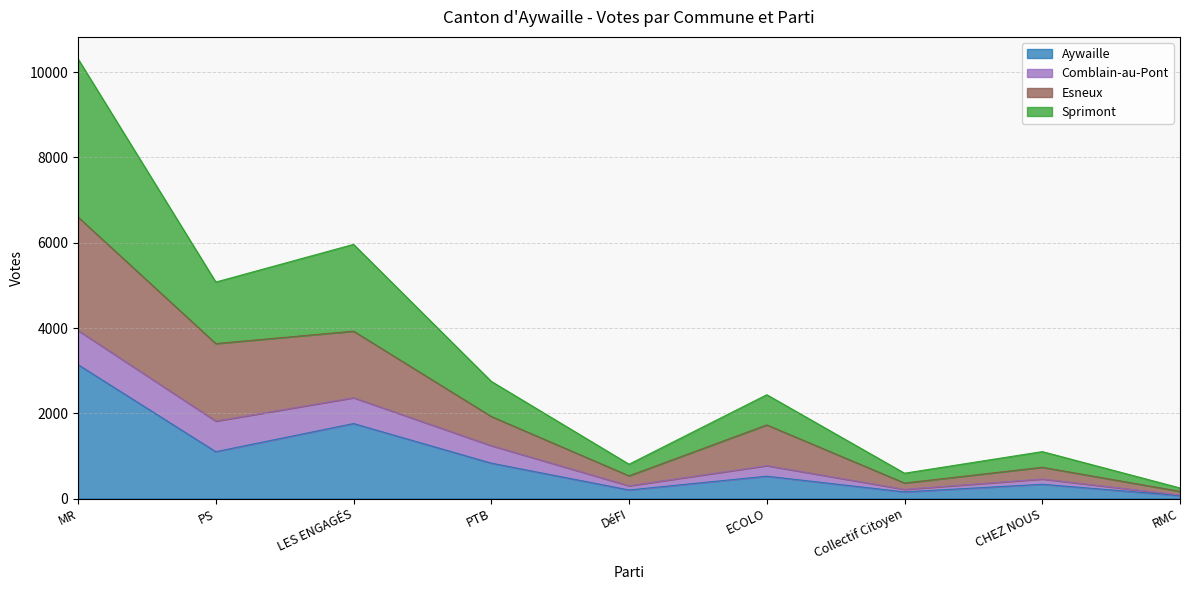

At which label does Aywaille reach its peak?

MR